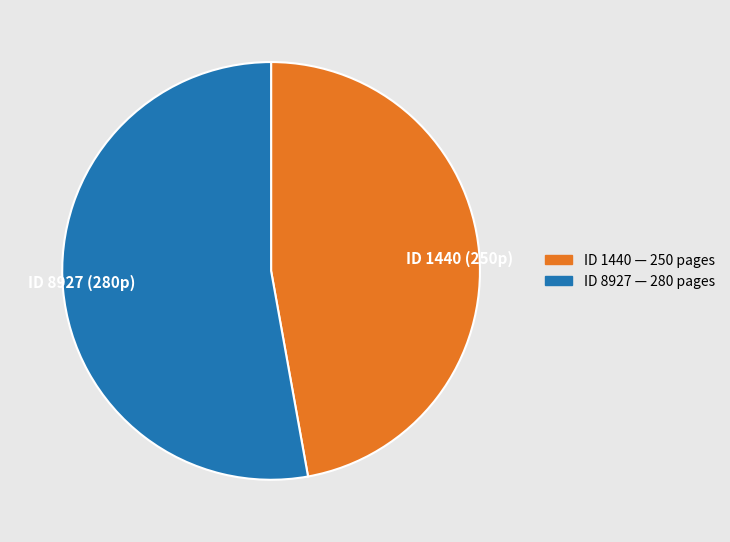

How many segments does this pie chart have?

2